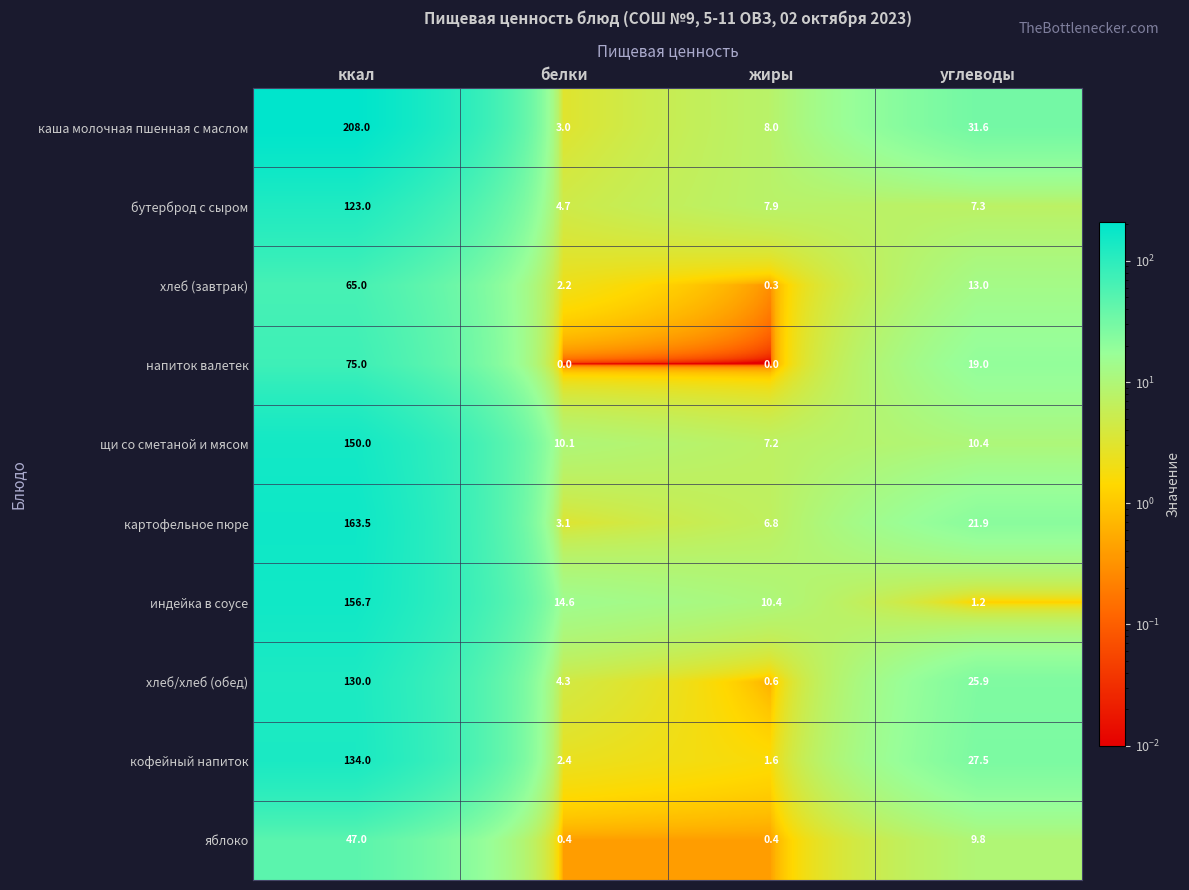

Is it true that картофельное пюре equals 163.5 at ккал?

True